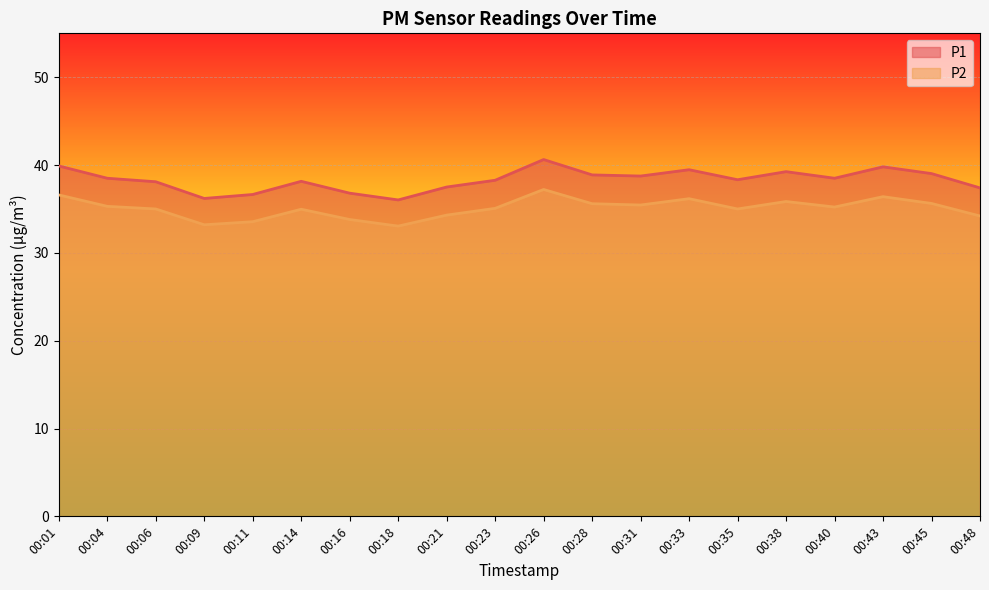

How many categories are shown in the chart?

20